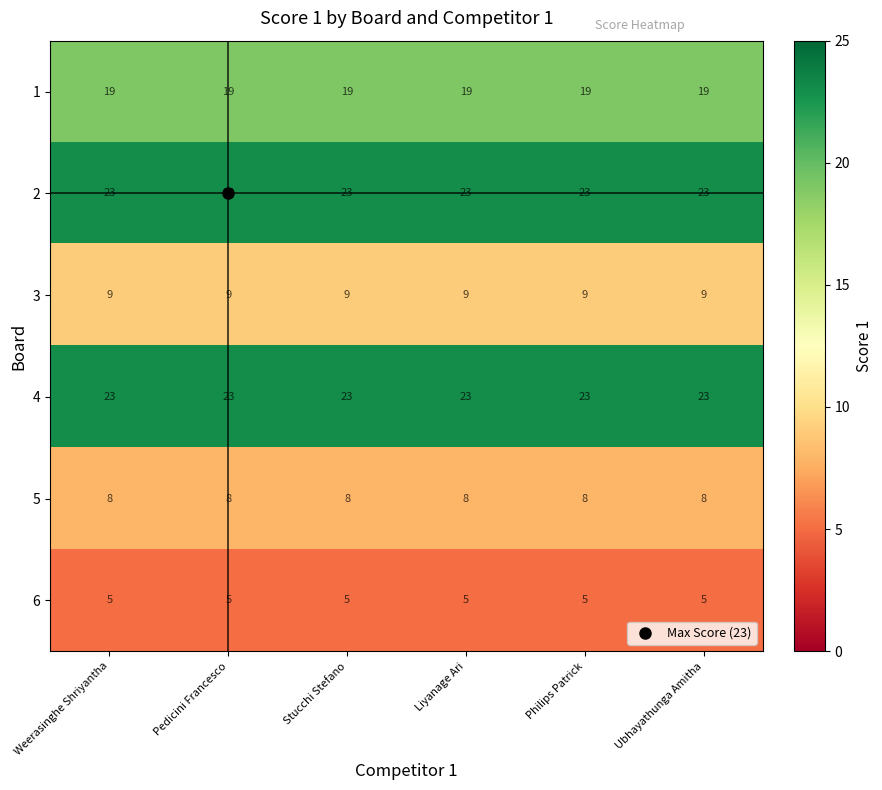

Is the value of 6 at Philips Patrick greater than the value of 1 at Ubhayathunga Amitha?

No